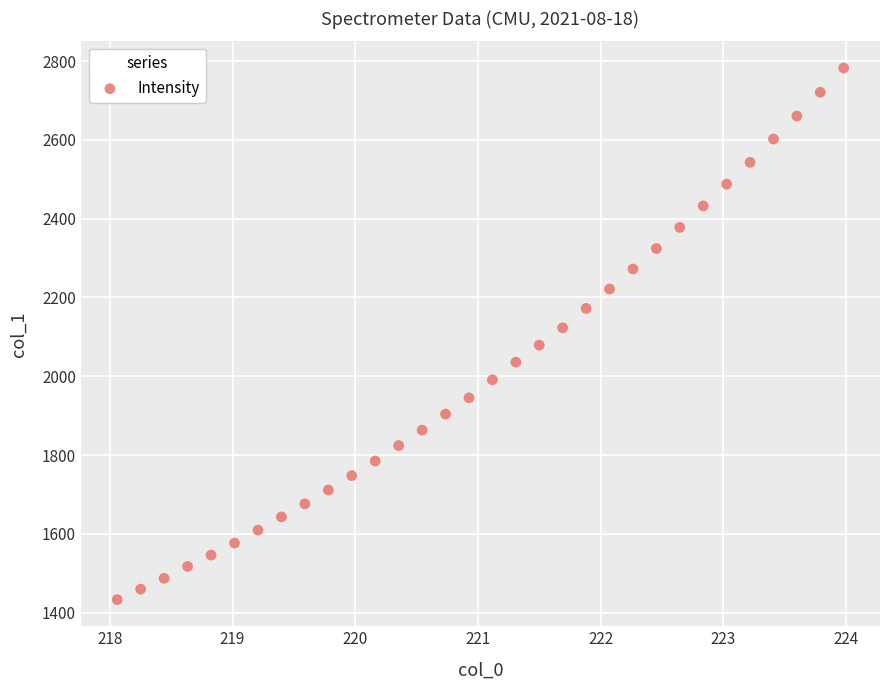

What is the range of X values (max minus min)?

5.9